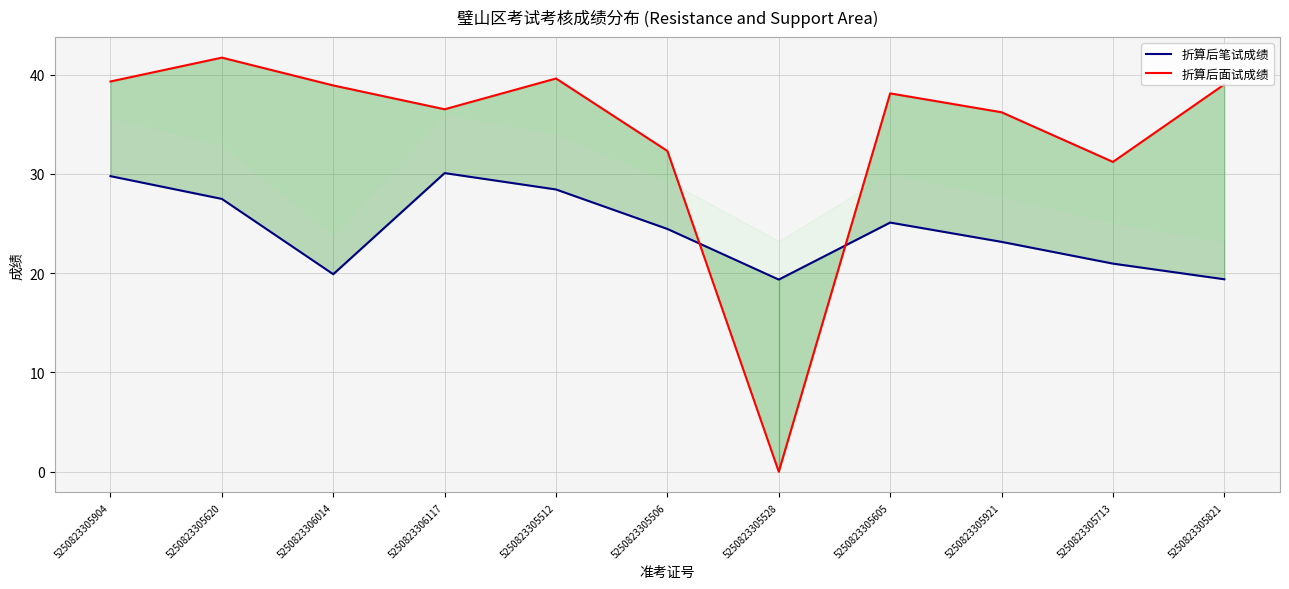

Which label corresponds to the largest value in the chart?

5250823305620